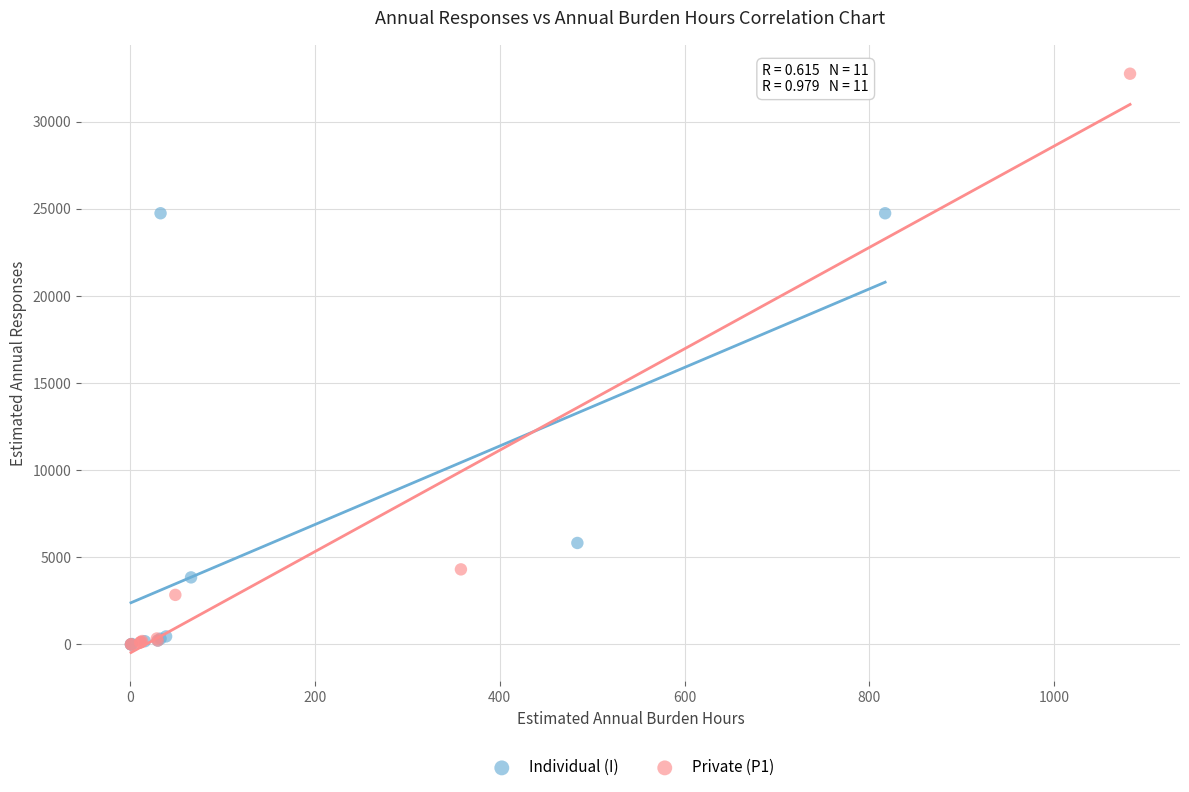

Which series contains the highest Y value?

Private (P1)